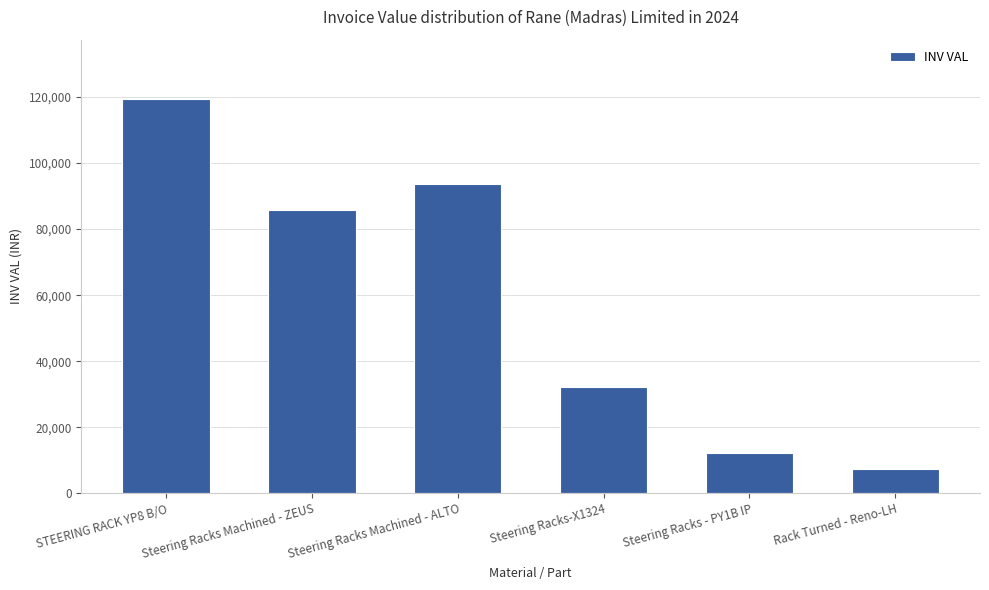

Read the value at Steering Racks Machined - ALTO.

93807.4